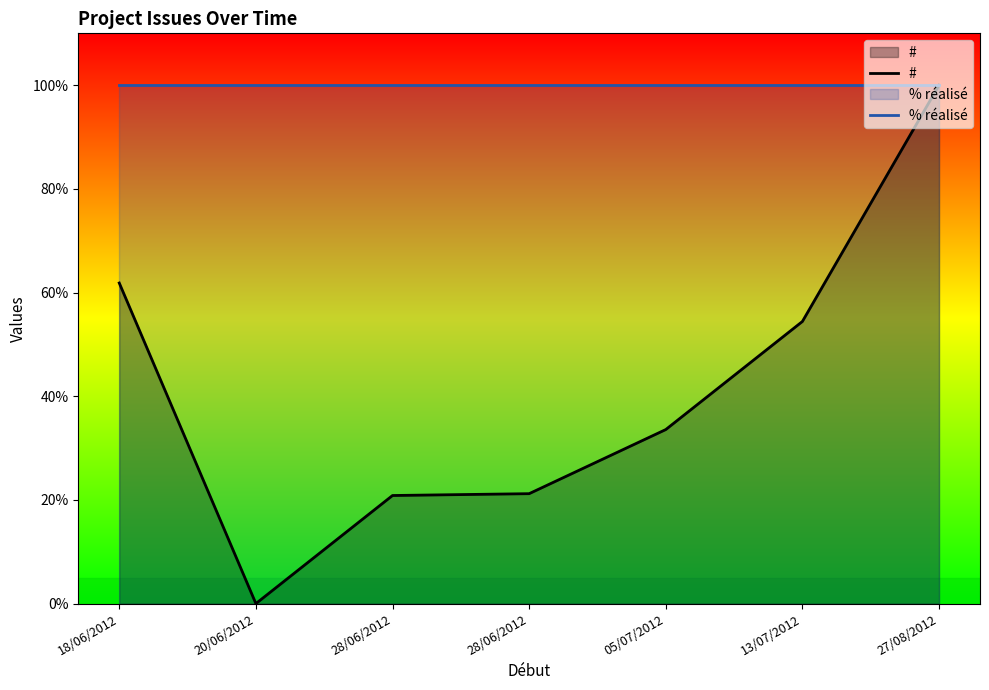

Which label corresponds to the smallest value in the chart?

20/06/2012